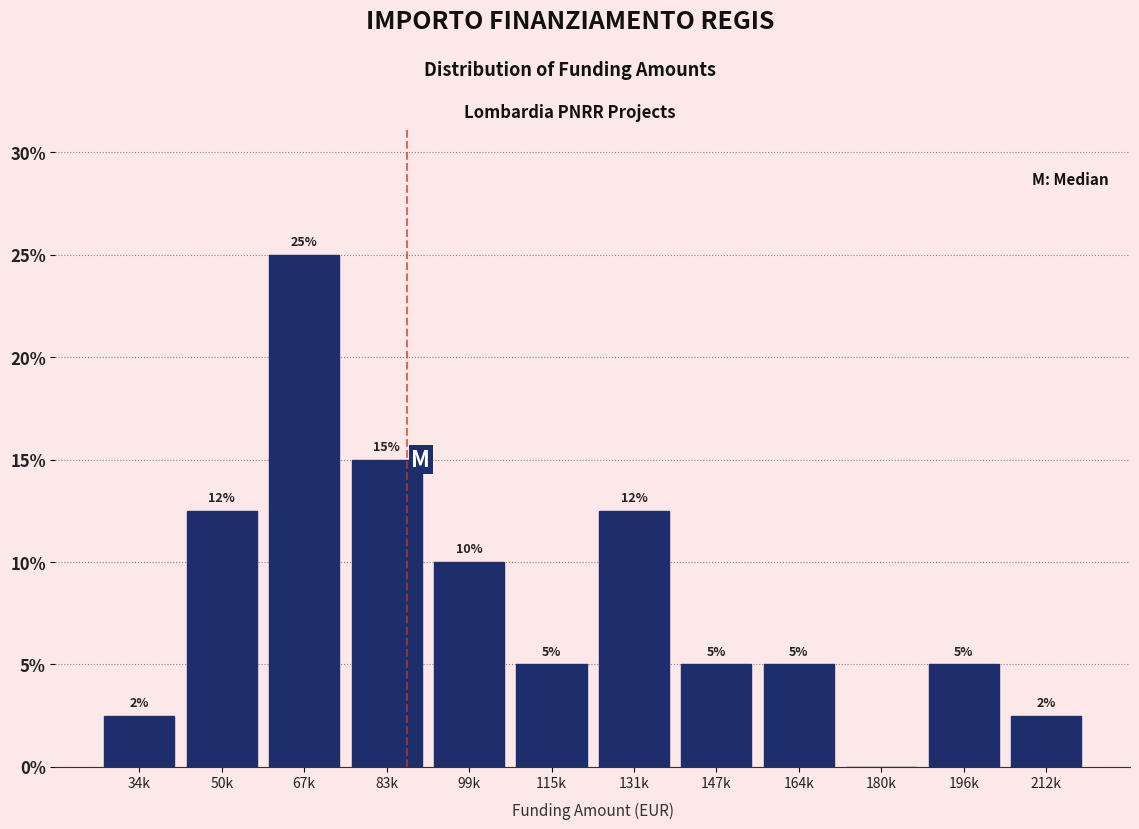

Which has a higher value, 67k or 131k?

67k